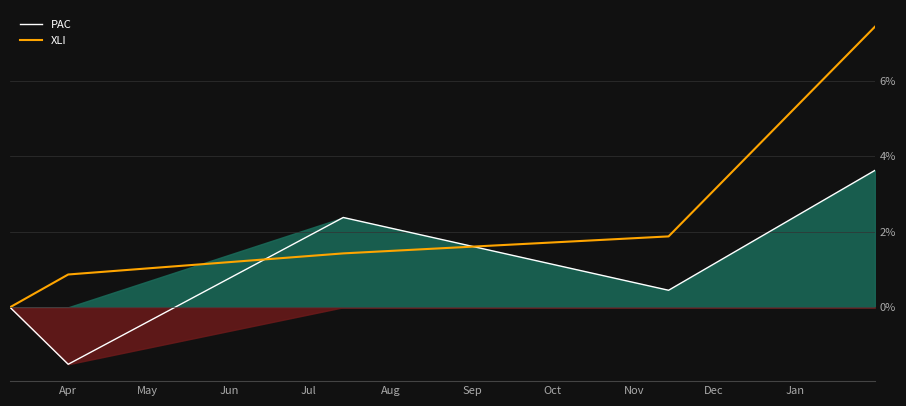

At how many categories does at least one series exceed 5?

1